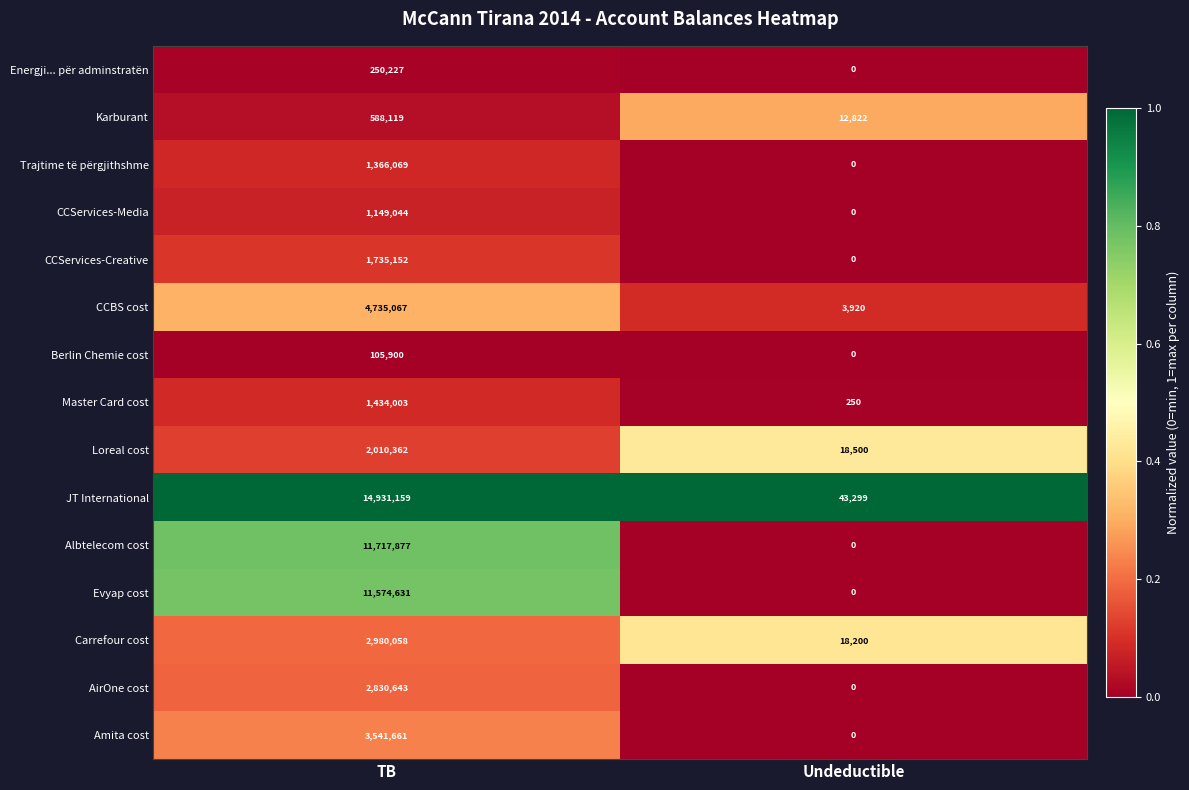

The value of Karburant at TB is 944979. True or false?

False